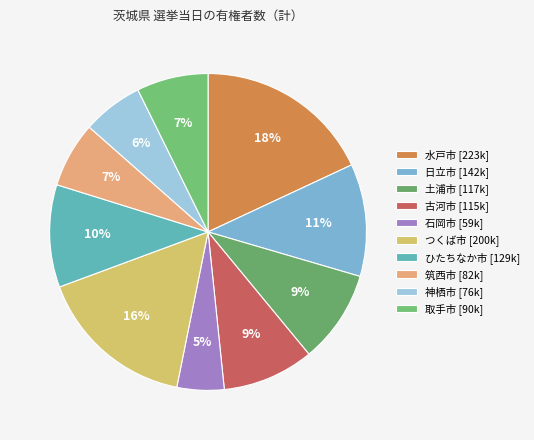

To the nearest percent, what is the combined percentage of 水戸市 and 土浦市?

28%